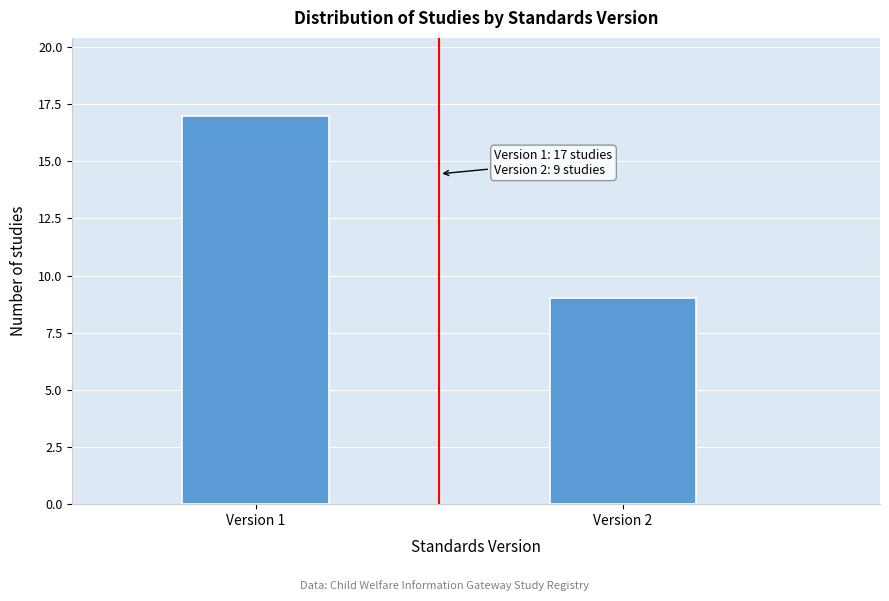

Reading left to right, list all the values displayed in this chart.

Version 1=17	Version 2=9